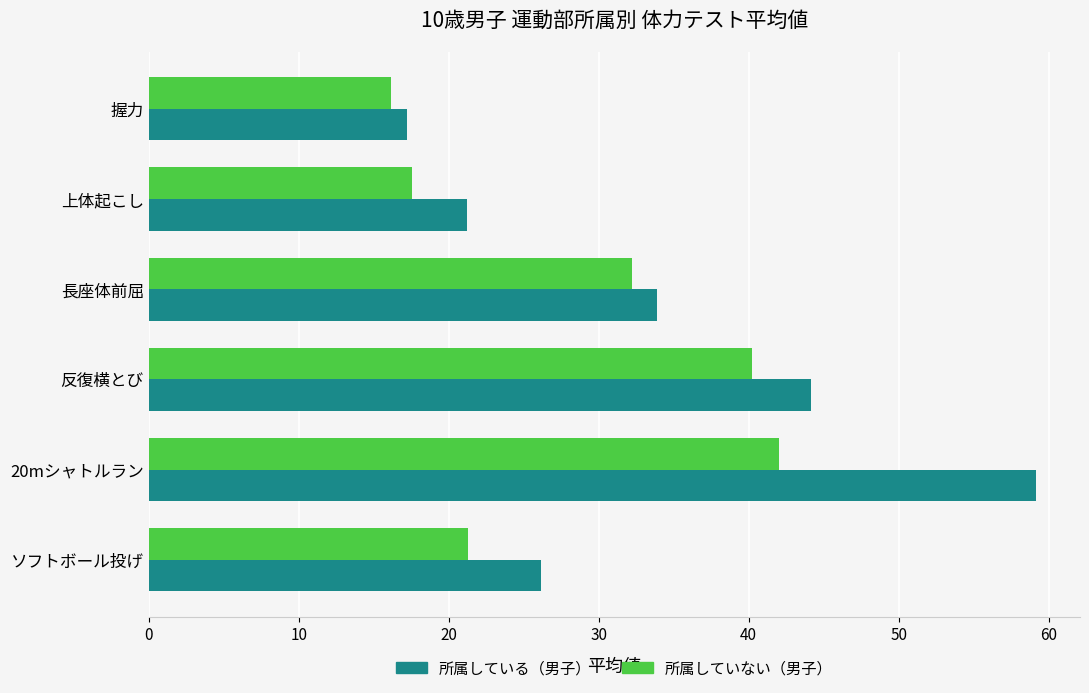

At how many categories does at least one series exceed 47?

1